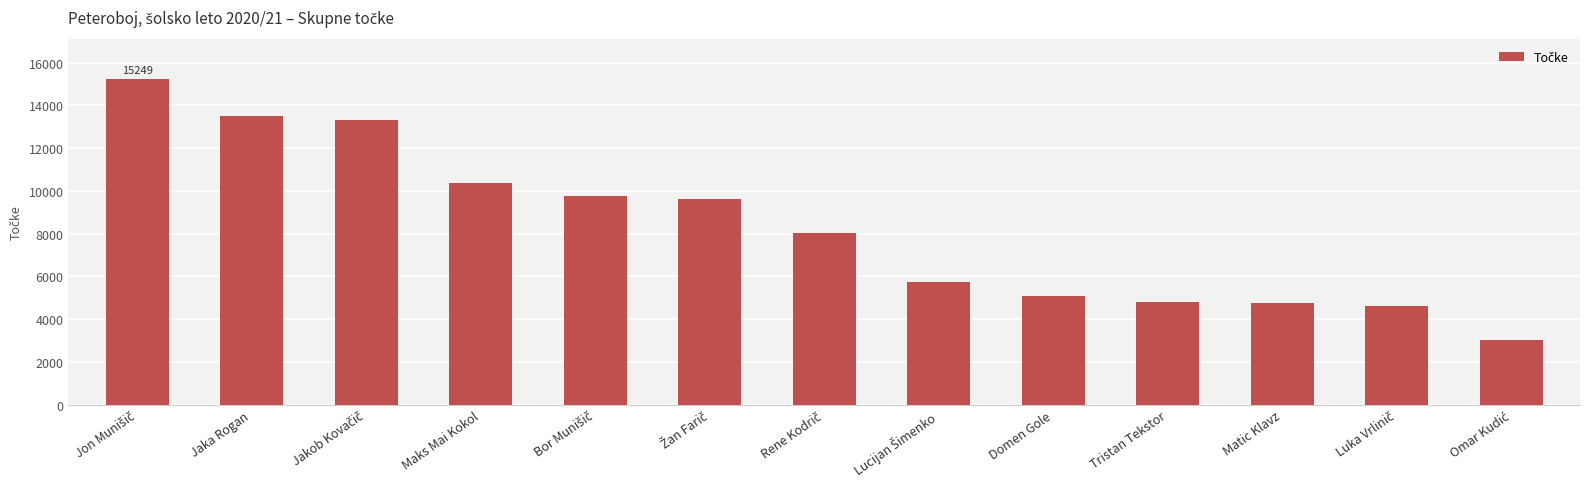

What is the value of the 10th bar from the left?

4803